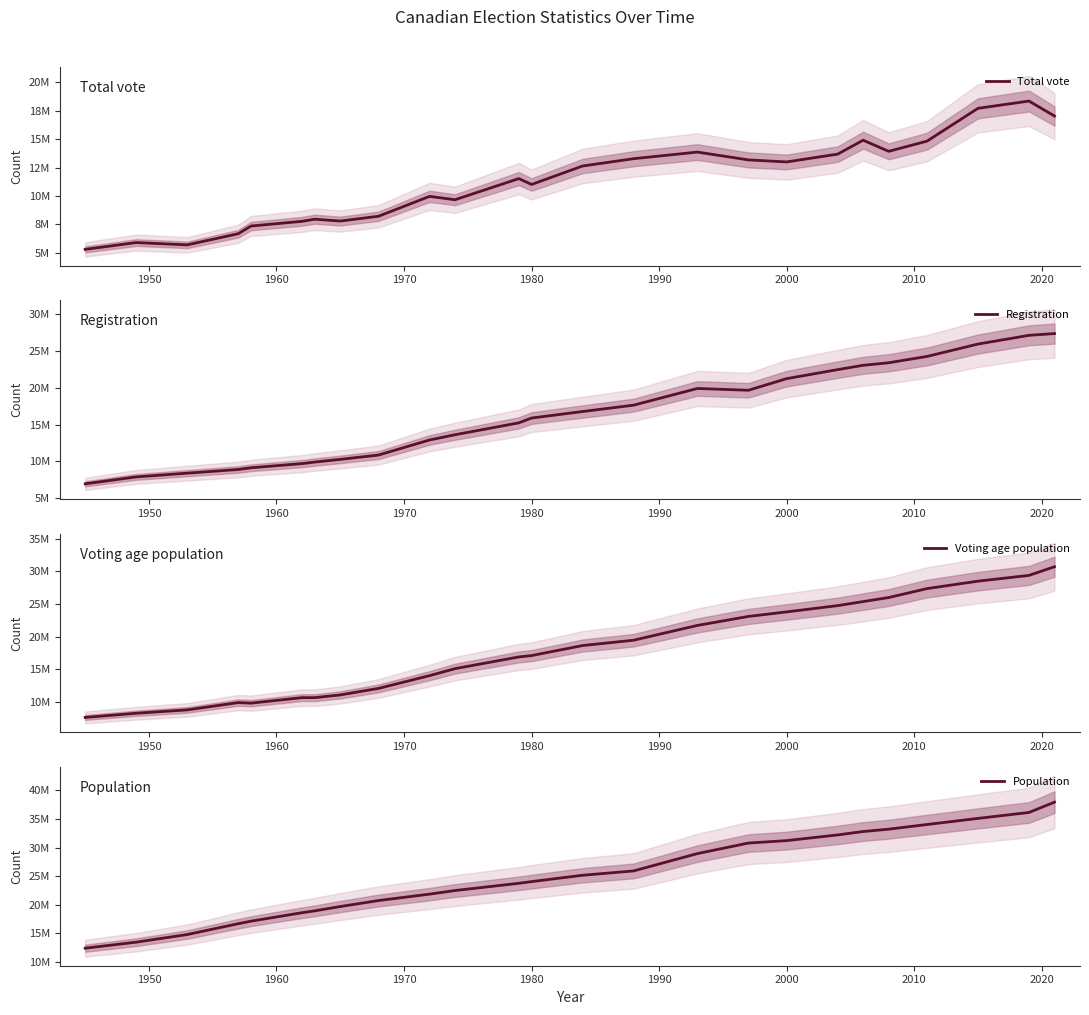

What is the highest value of the Total vote series?

18351260